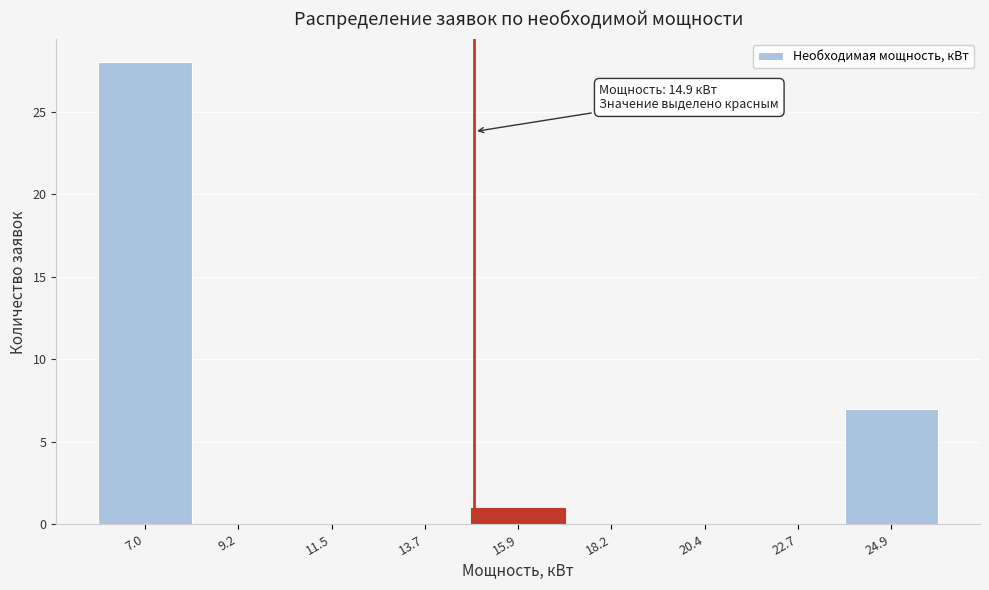

Which range on the x-axis has the tallest bar?

6.0 to 8.0